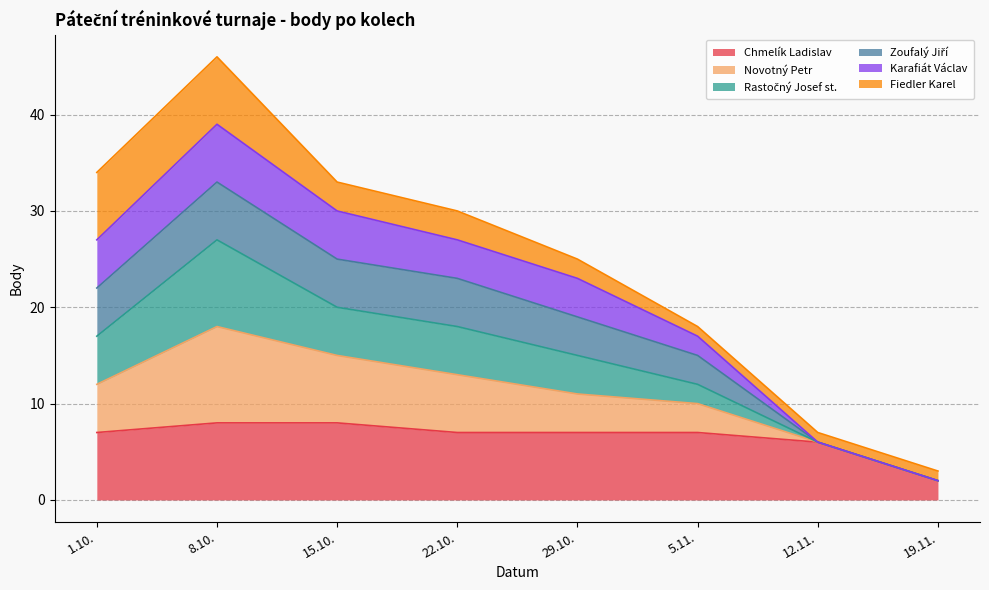

Rank the categories by Rastočný Josef st. value from lowest to highest.

19.11., 12.11., 5.11., 29.10., 22.10., 15.10., 1.10., 8.10.